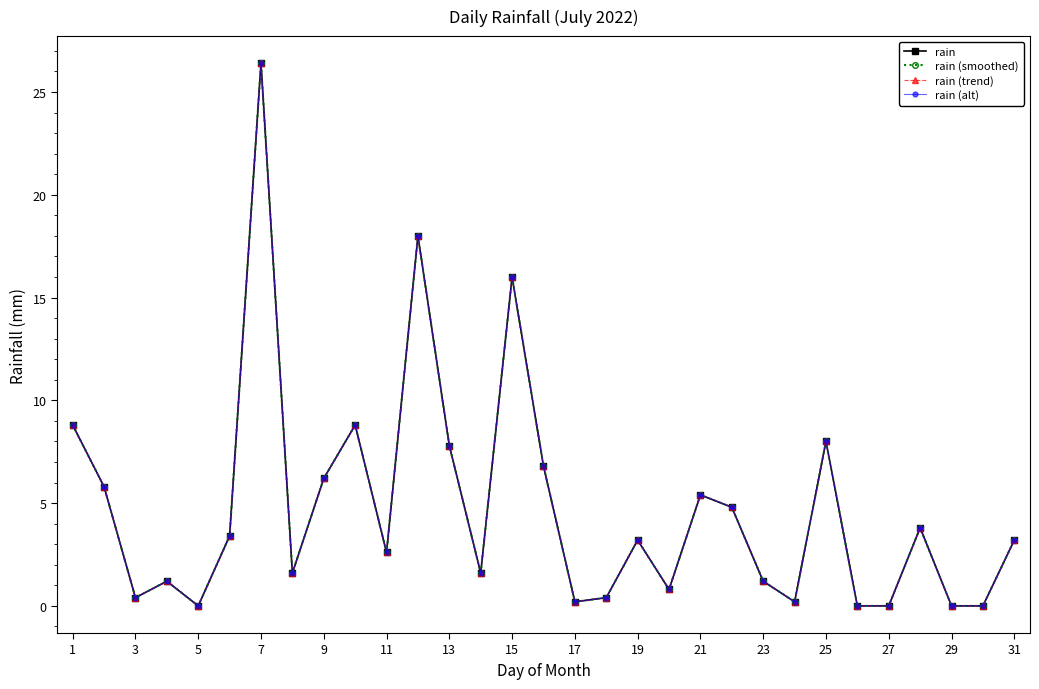

Is this an area chart (filled region under the line)?

No